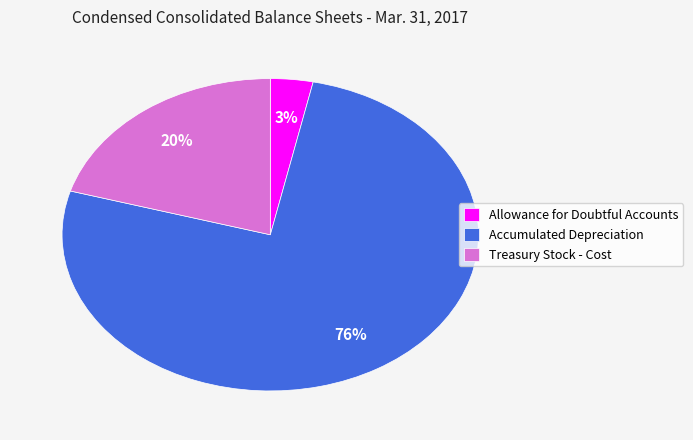

Which category has the biggest portion of the pie?

Accumulated Depreciation